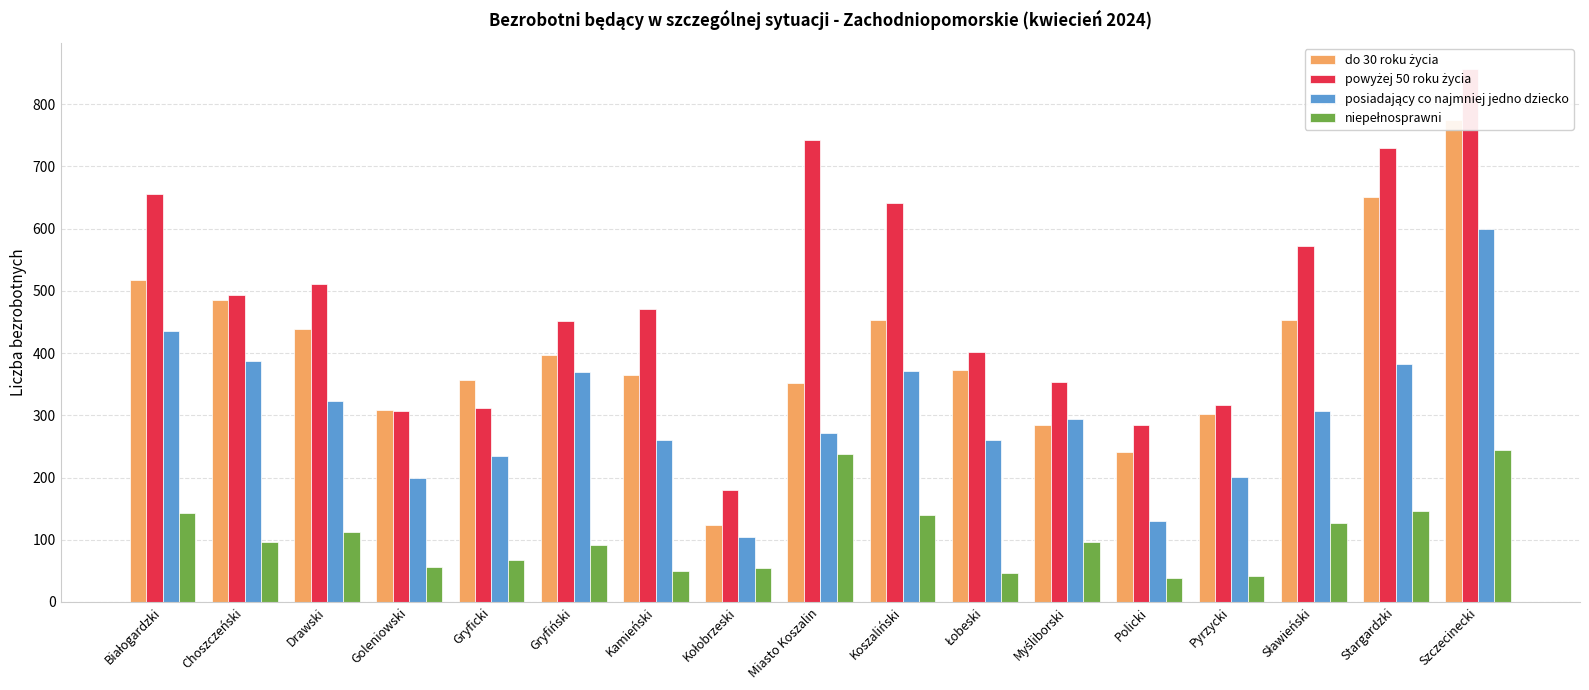

What is the minimum value for posiadający co najmniej jedno dziecko?

104